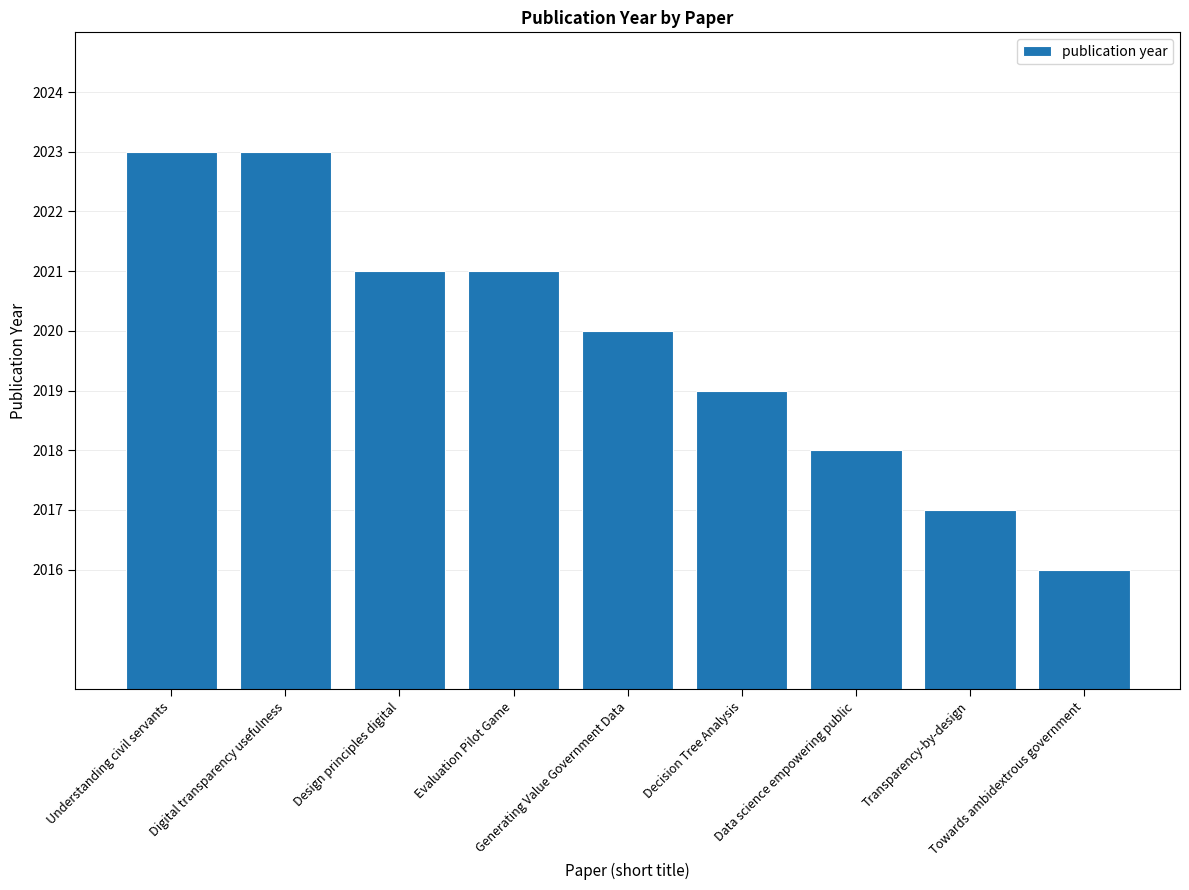

True or false: the data shows 3477 at Data science empowering public.

False